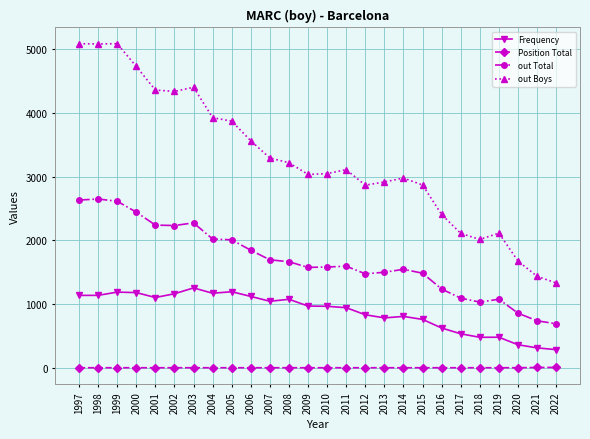

What is the value of the out Boys point at the 5th from the left?

4363